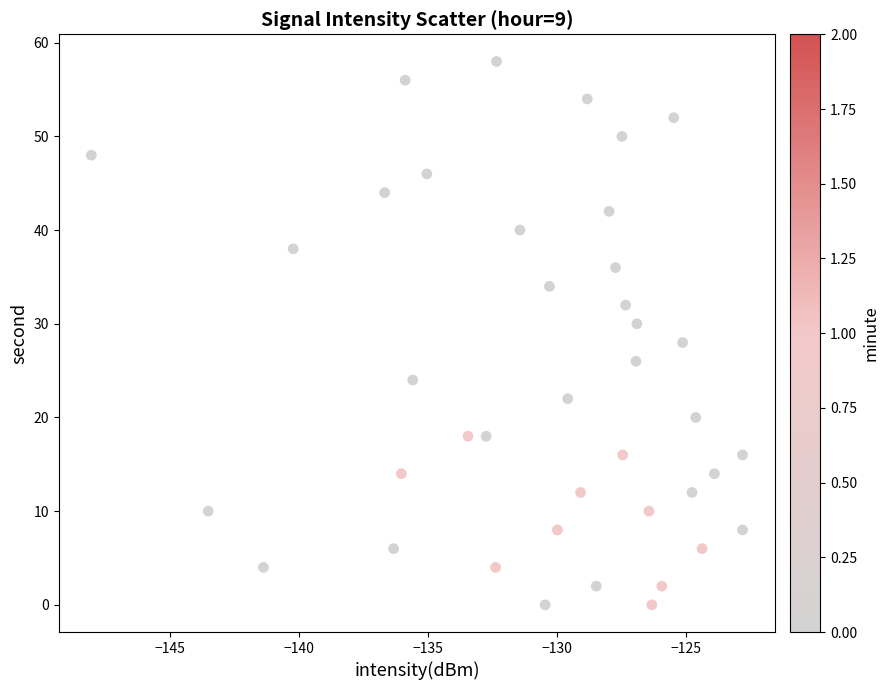

What is the range of Y values (max minus min)?

58